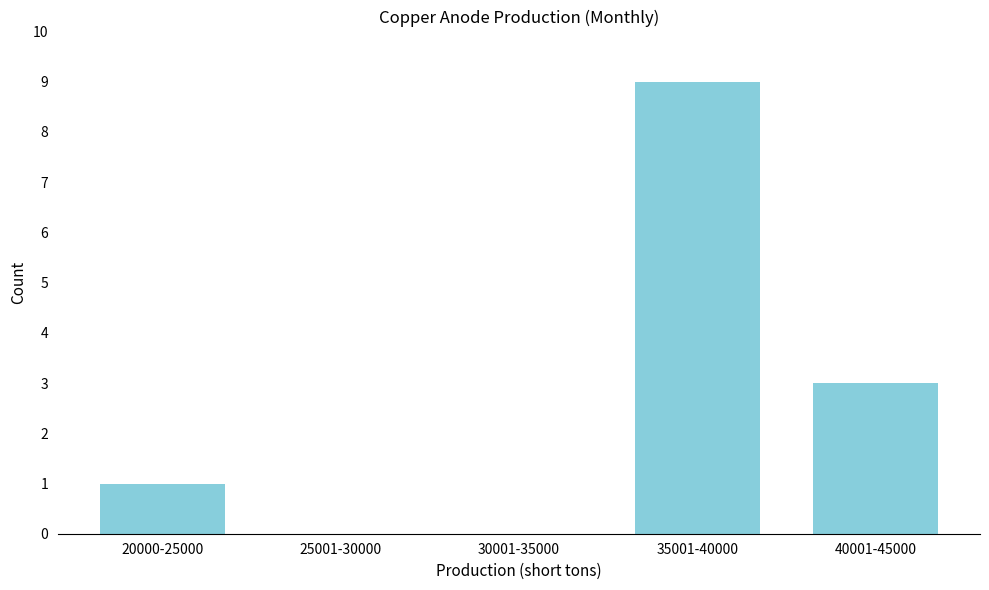

Reading left to right, extract all data points from this chart.

20000-25000=1	25001-30000=0	30001-35000=0	35001-40000=9	40001-45000=3